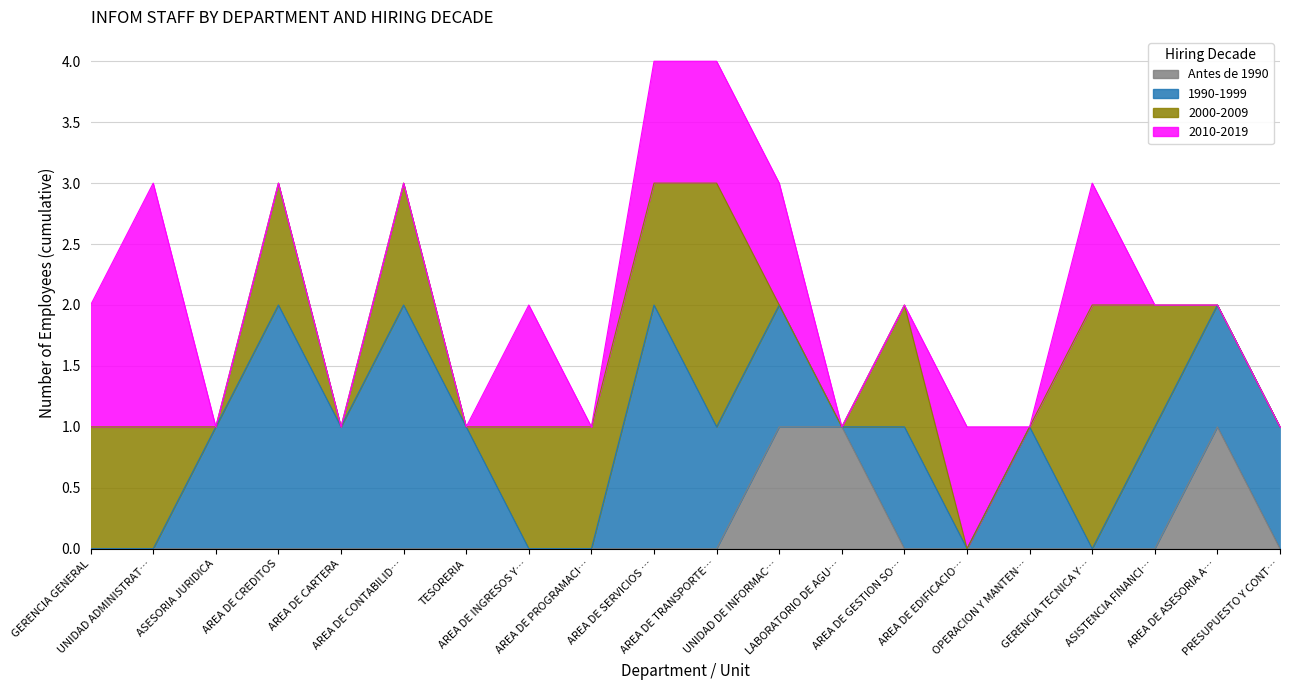

How many positive values does the 2010-2019 series have?

8